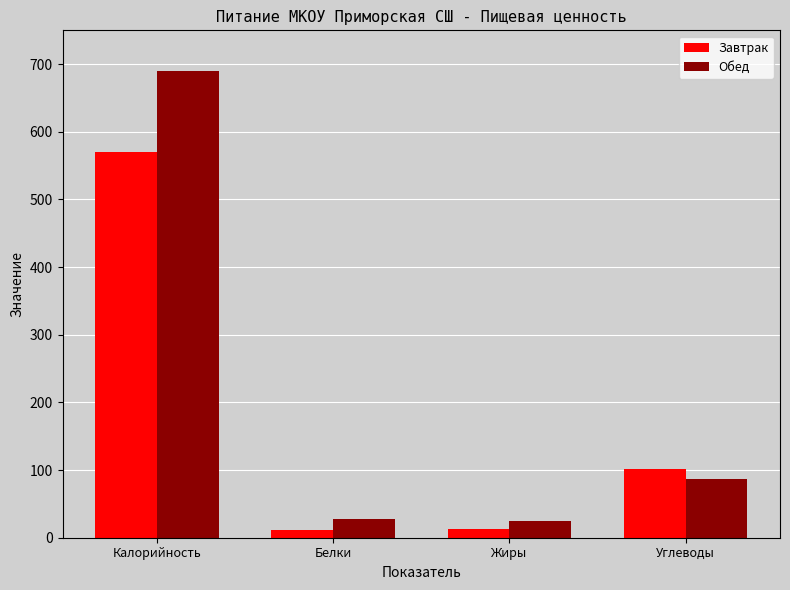

True or false: Обед has a value of 690 at Калорийность.

True